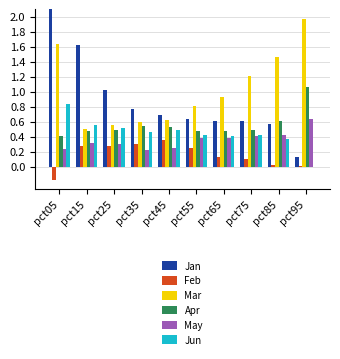

What is the sum of all Feb values?

1.5